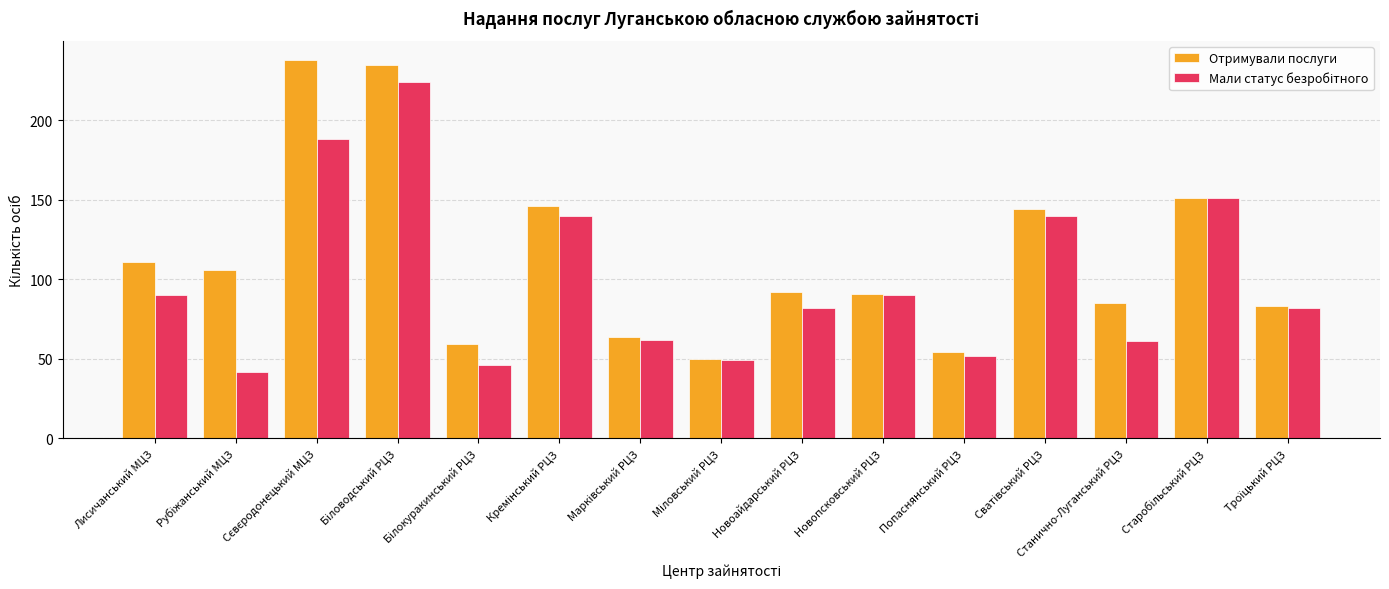

What is the sum of all Отримували послуги values?

1709